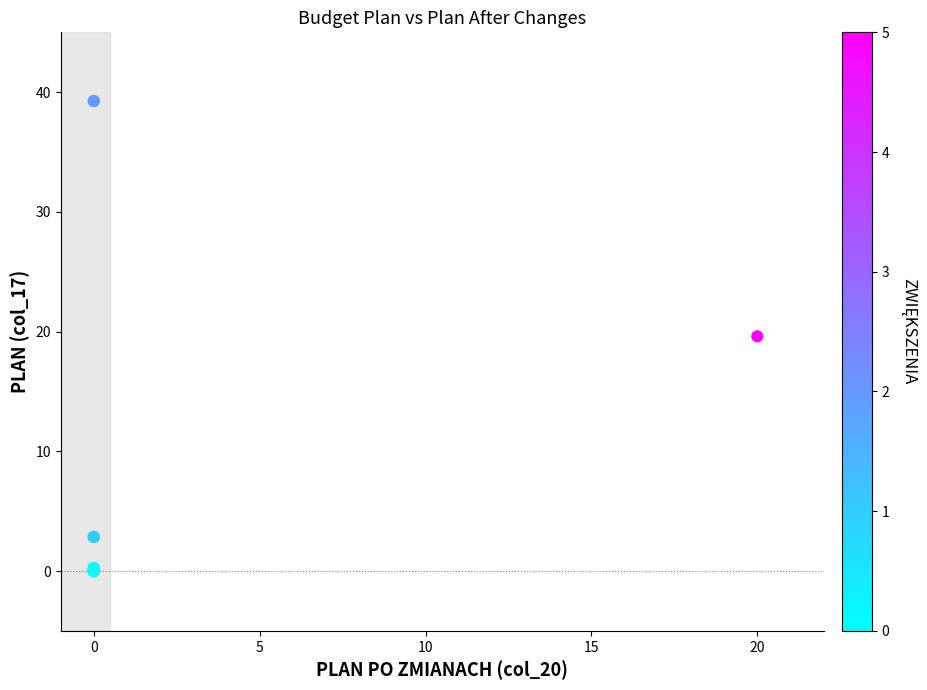

What Y value in the scatter plot is closest to 19?

19.6